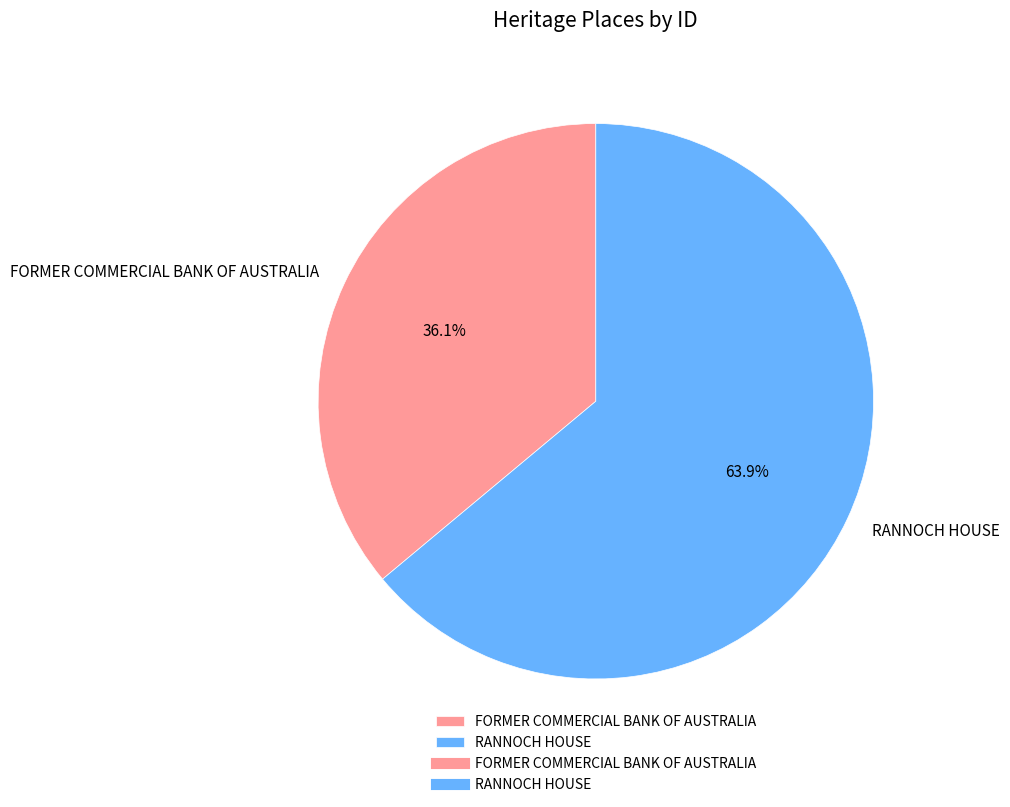

Is there any slice that represents more than half of the pie?

Yes